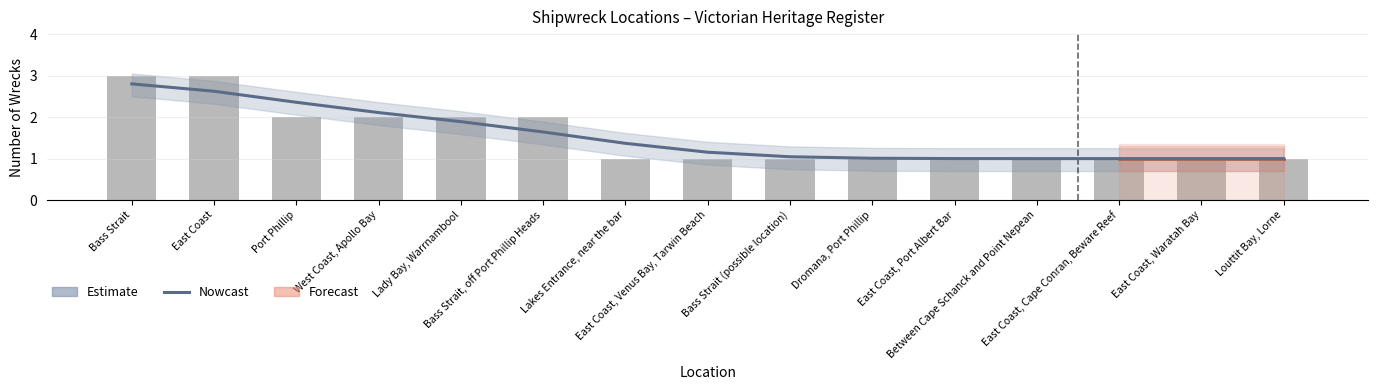

What is the smallest value displayed?

1.0